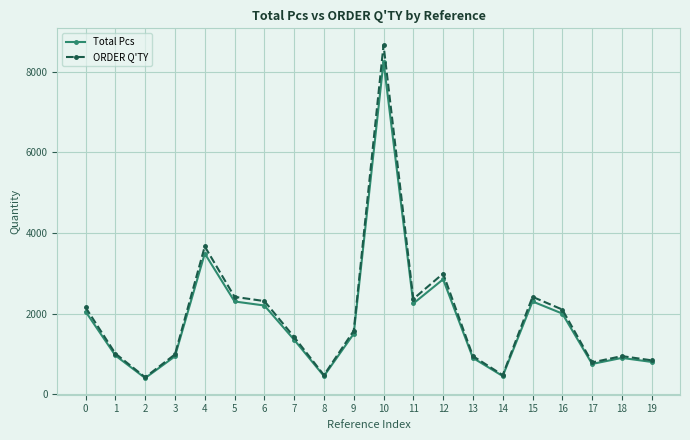

At which label is Total Pcs closest to 4325?

4